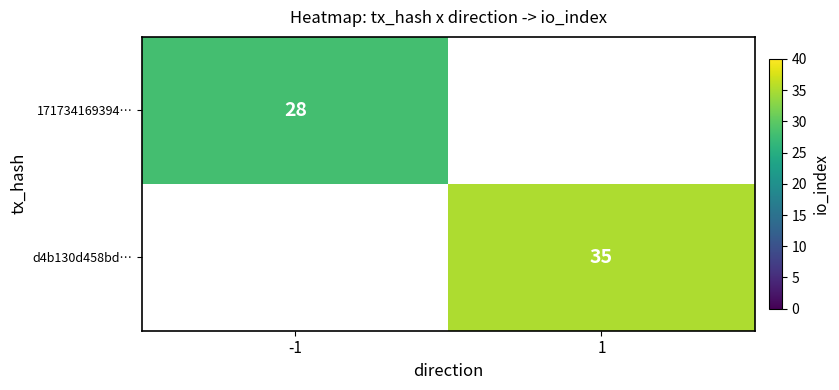

The d4b130d458bd… series shows 35 at 1. True or false?

True